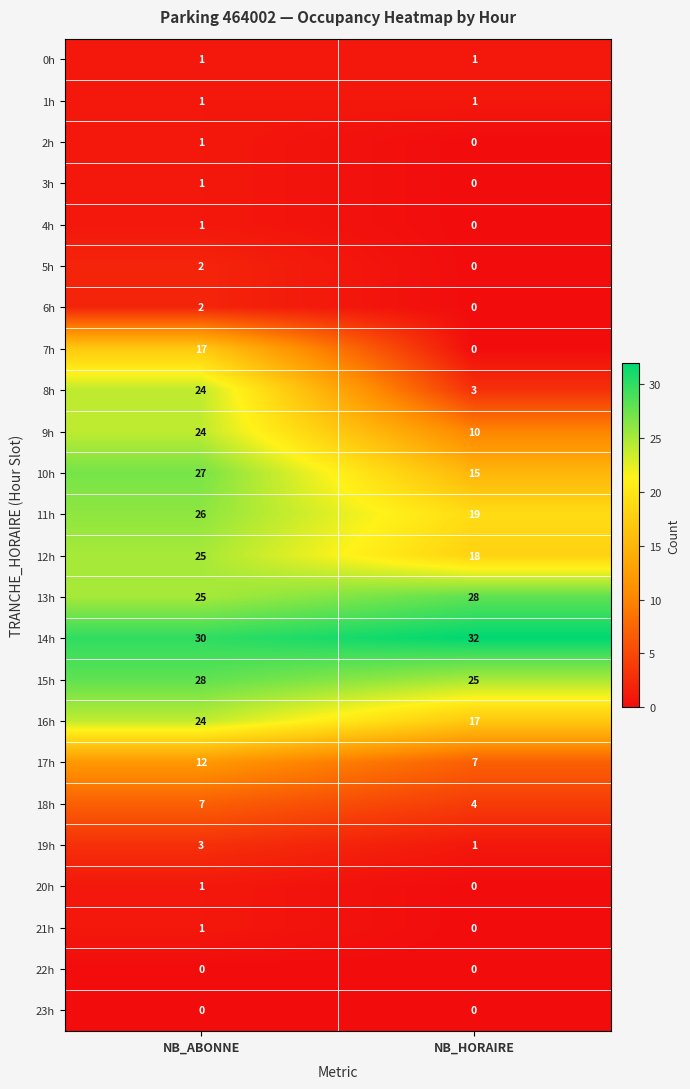

What is the total value across all series at NB_HORAIRE?

181